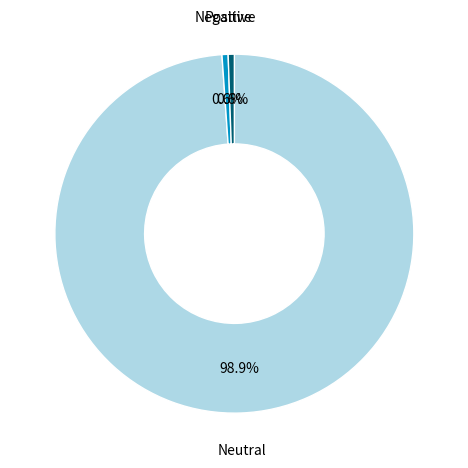

Combined, what portion of the pie is Neutral and Negative?

99.4%